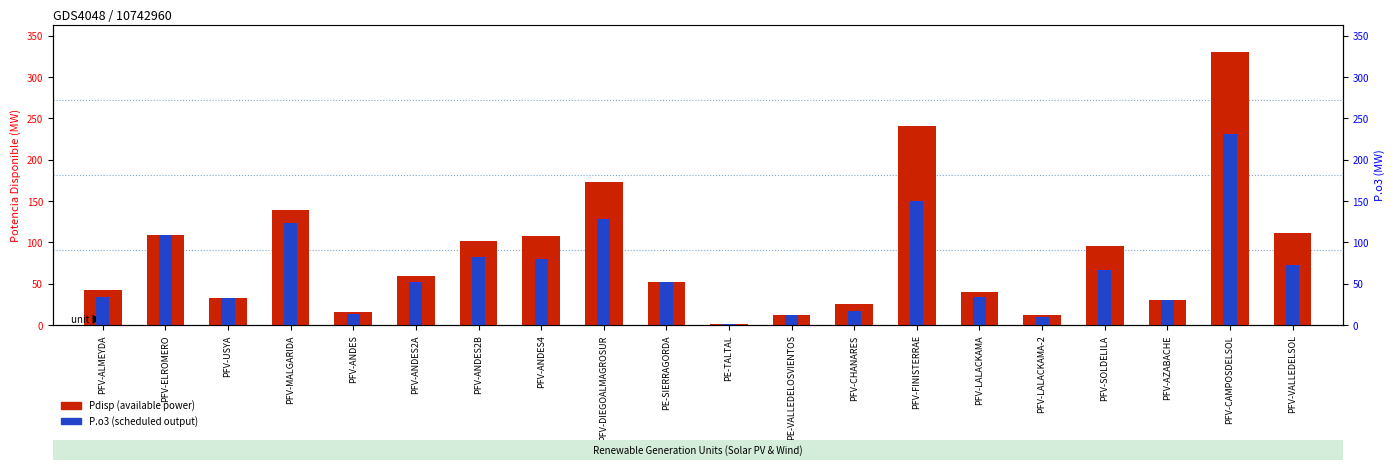

What is the lowest value of the Pdisp series?

0.7